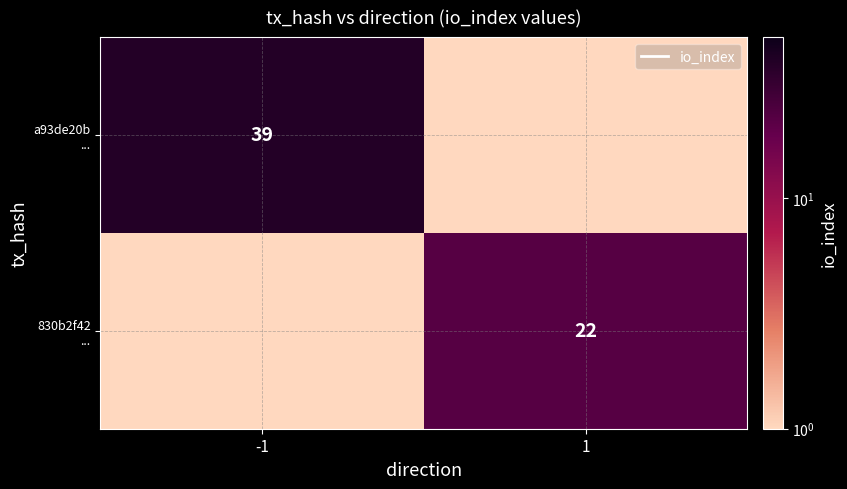

How many data points in 830b2f42 ... are less than 22?

1